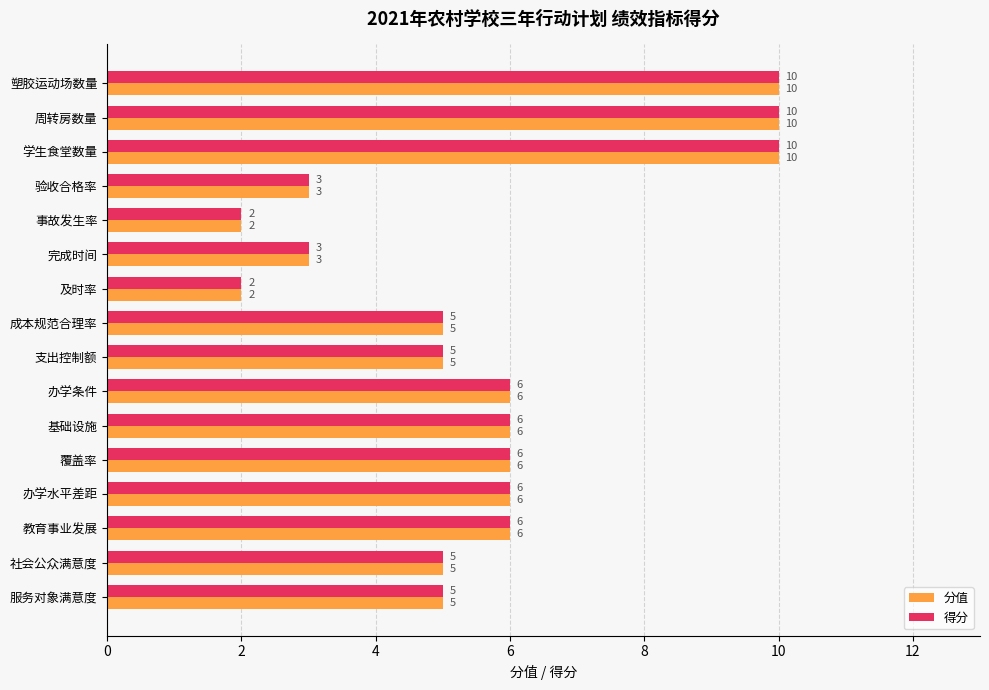

The value of 得分 at 及时率 is 1. True or false?

False